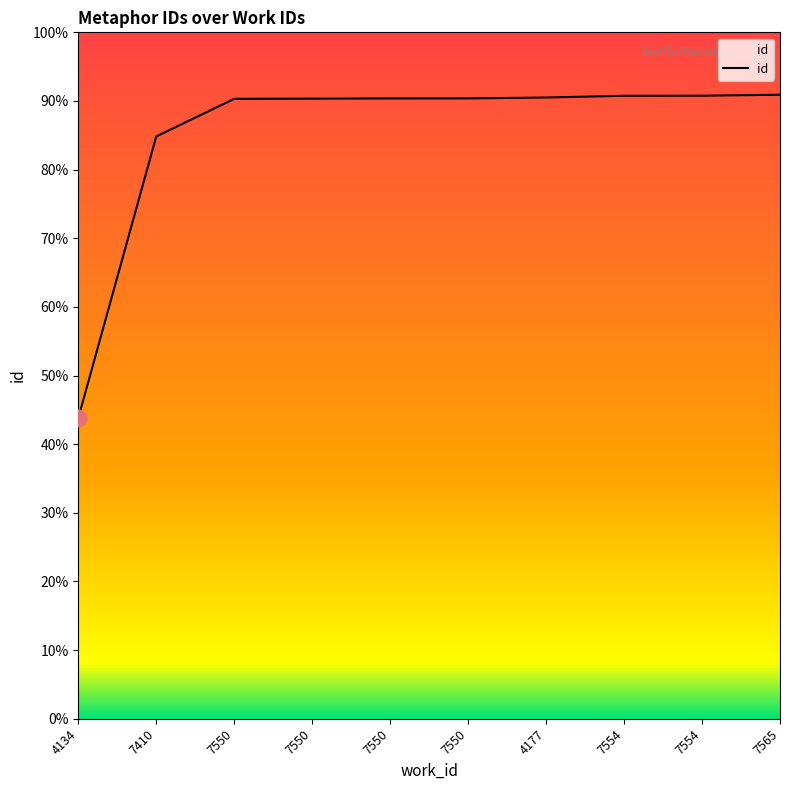

Does the chart display data point markers on the line(s)?

No